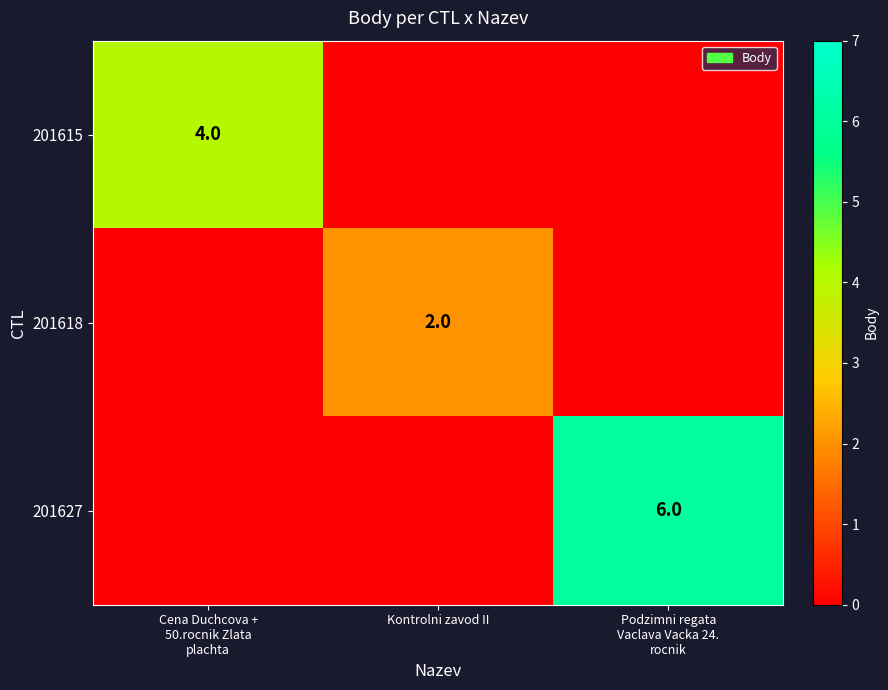

The value of 201618 at Kontrolni zavod II is 3. True or false?

False